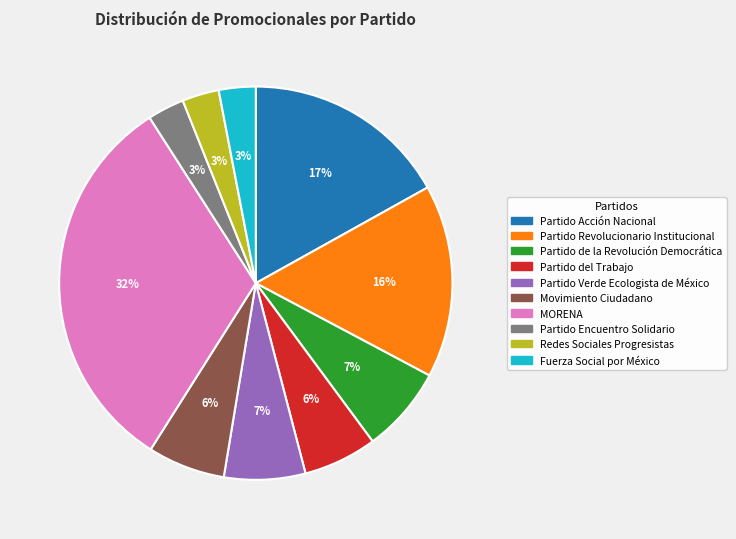

To the nearest percent, what portion does MORENA represent?

32%